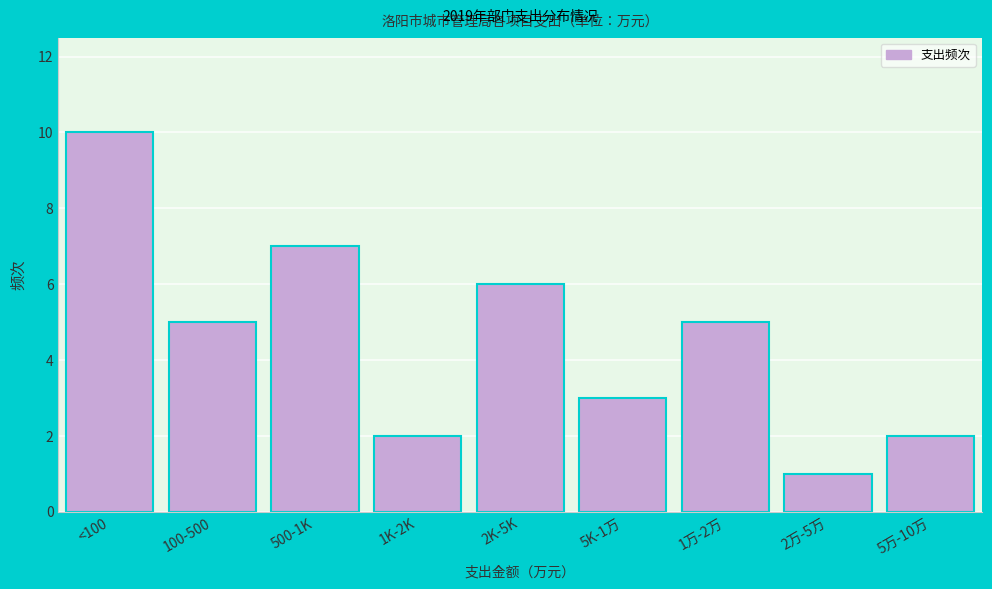

Reading left to right, what are all the values shown in this chart?

10	5	7	2	6	3	5	1	2